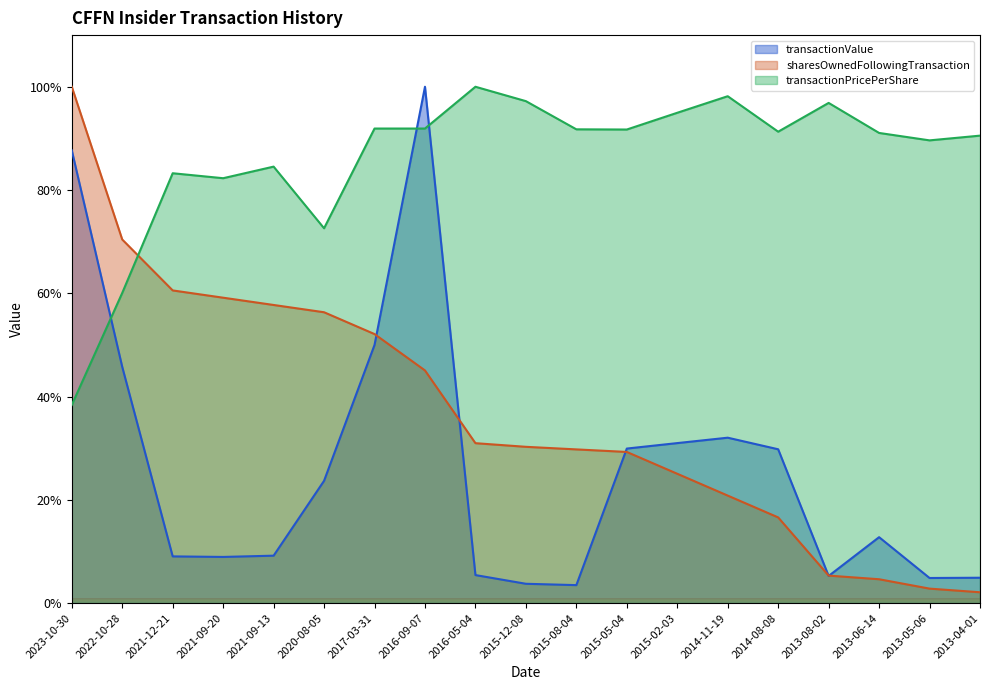

What is the value of the transactionPricePerShare point at the 15th from the left?

91.3